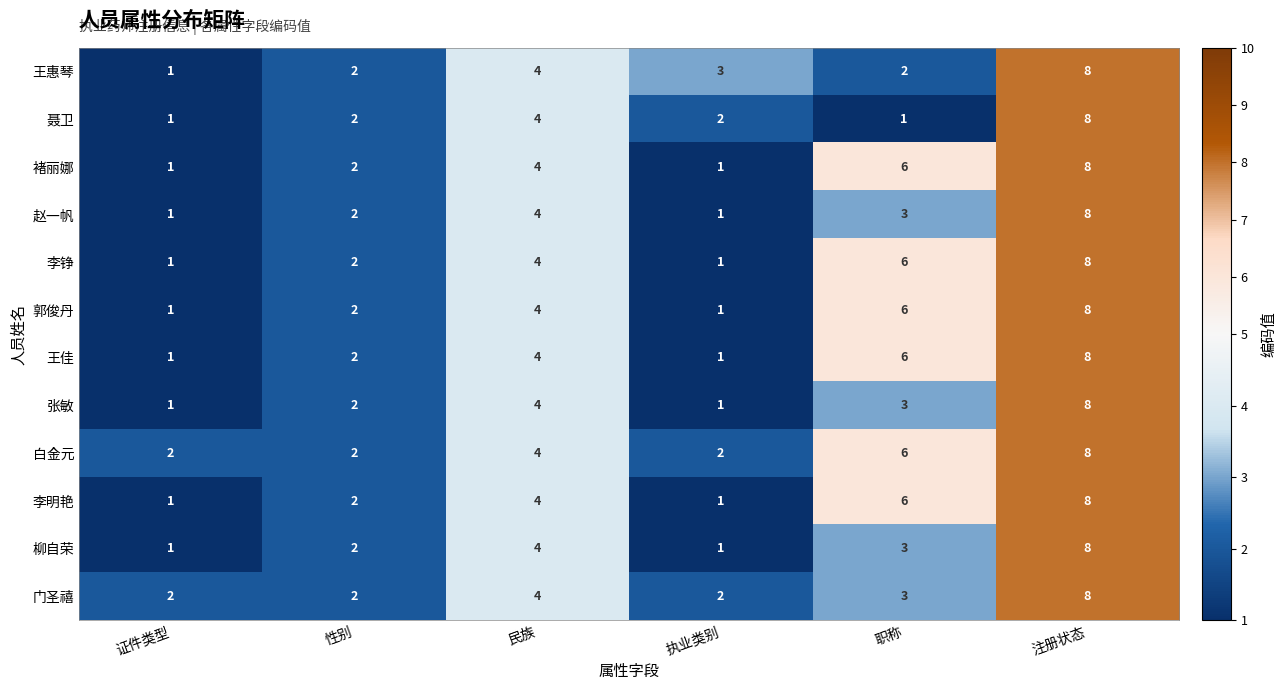

What is the sum of the 褚丽娜 values at 注册状态 and 民族?

12